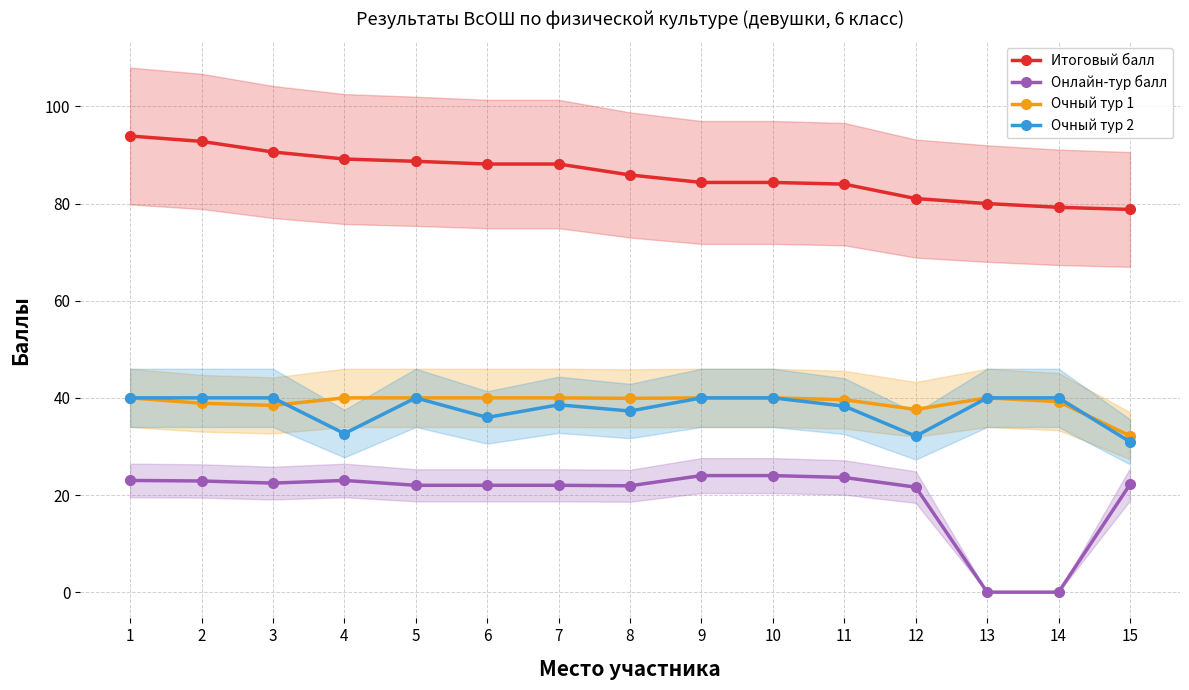

How many interior local valleys does the Очный тур 2 series have?

4